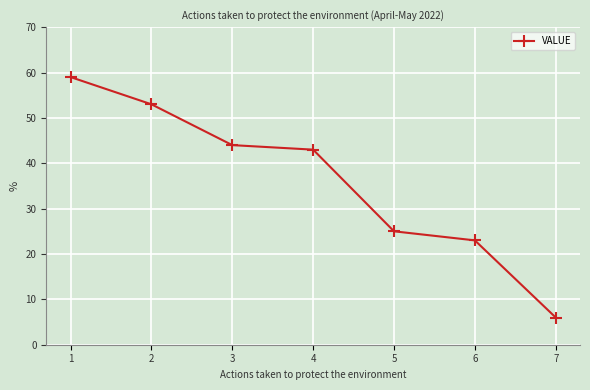

Where is the data nearest to the value 32?

5